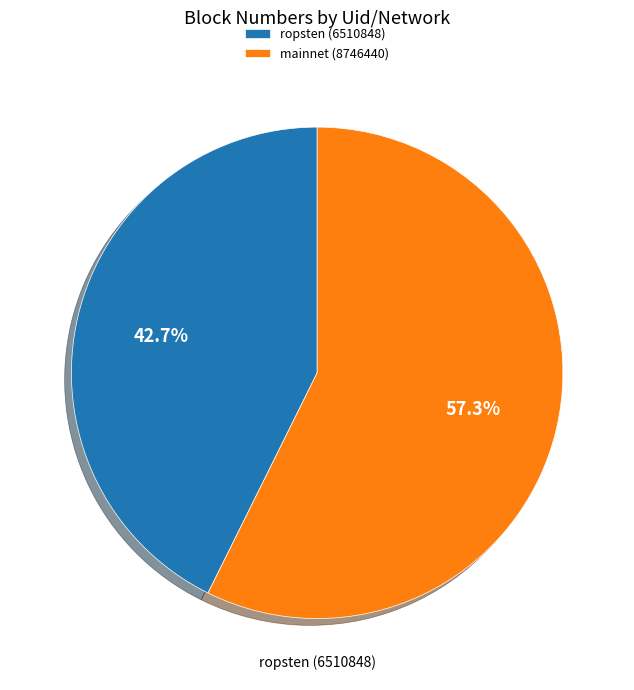

Which slice is the largest?

mainnet (8746440)